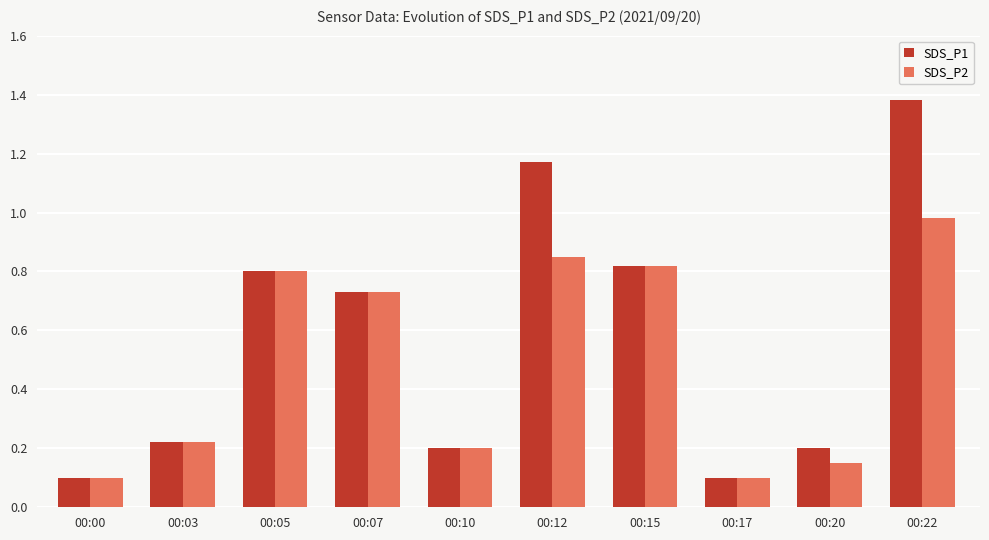

Which series has the widest spread of values?

SDS_P1